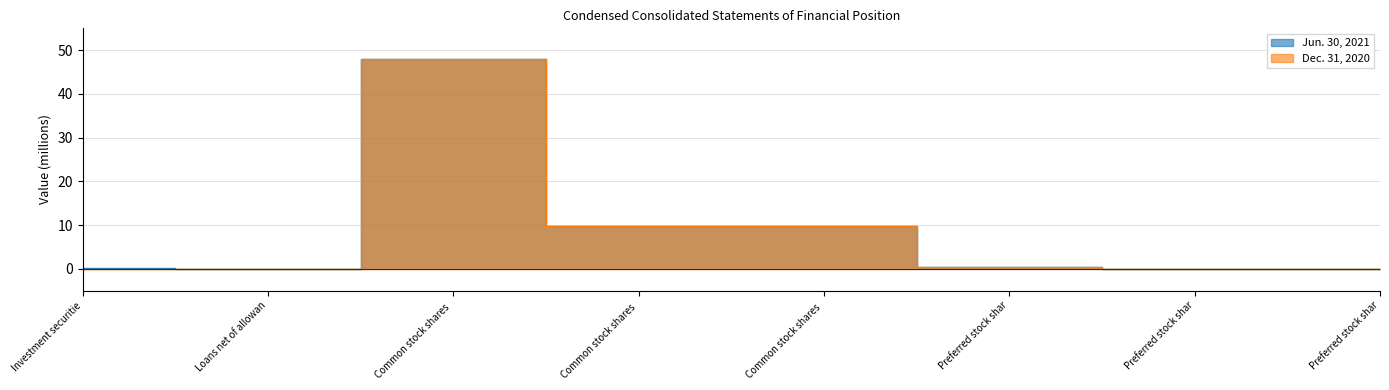

At which category does Dec. 31, 2020 reach its first local peak?

Common stock shares